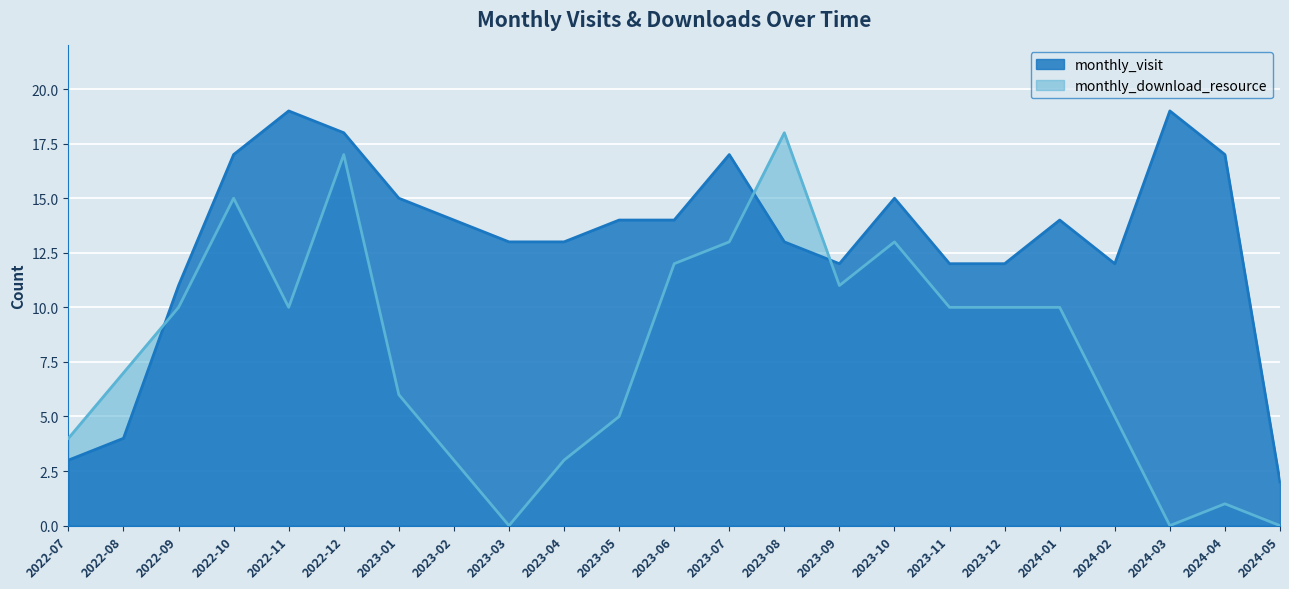

What is the sum of all monthly_visit values?

300